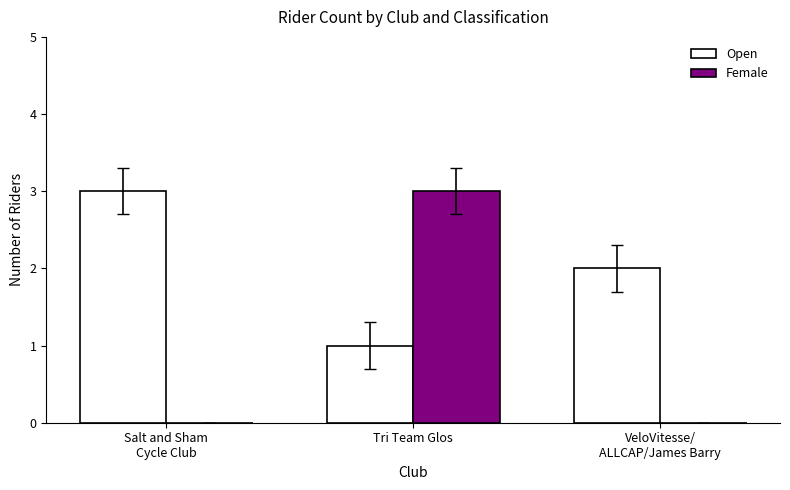

Where is Open nearest to the value 2?

VeloVitesse/
ALLCAP/James Barry